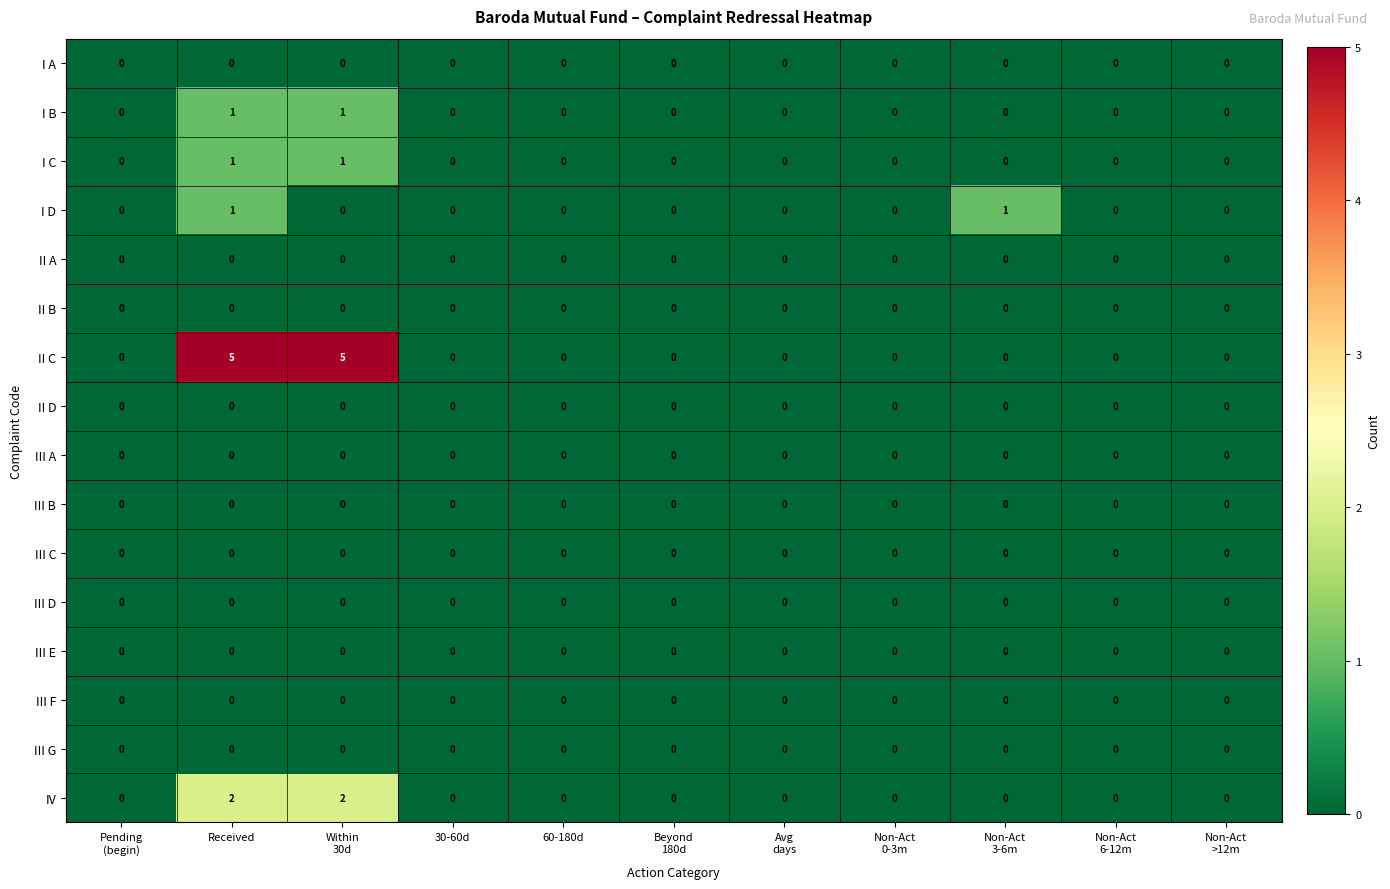

Count the I D values in the range 0 to 1.

11